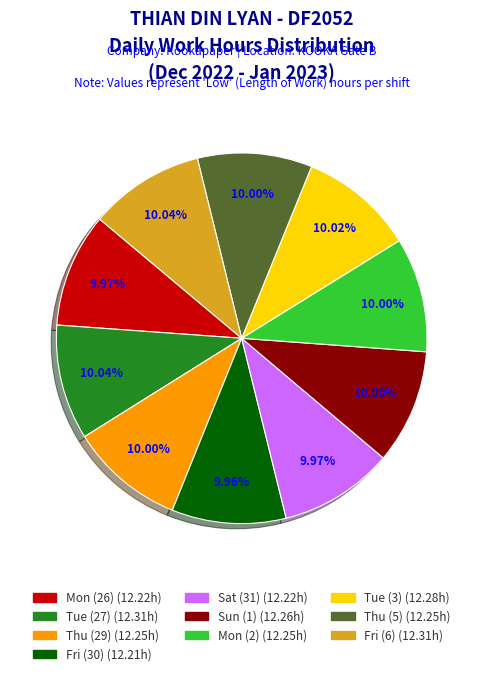

Approximately how many times larger is the value at Thu (5) compared to Fri (30)?

1.0